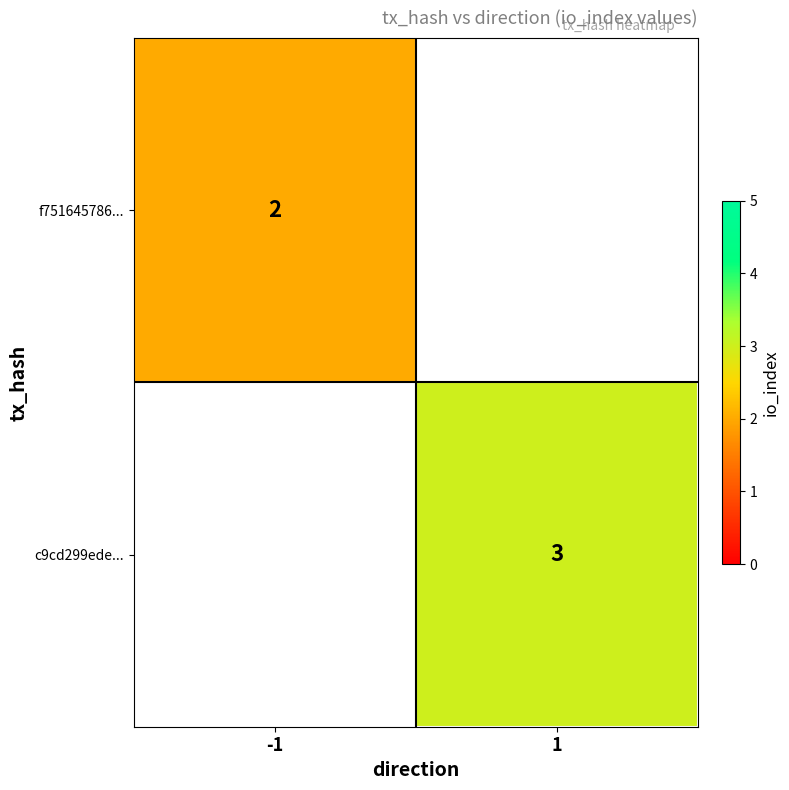

At how many categories does at least one series exceed 2?

1